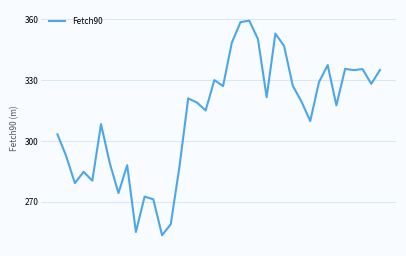

What is the difference between the maximum and minimum values?

105.9